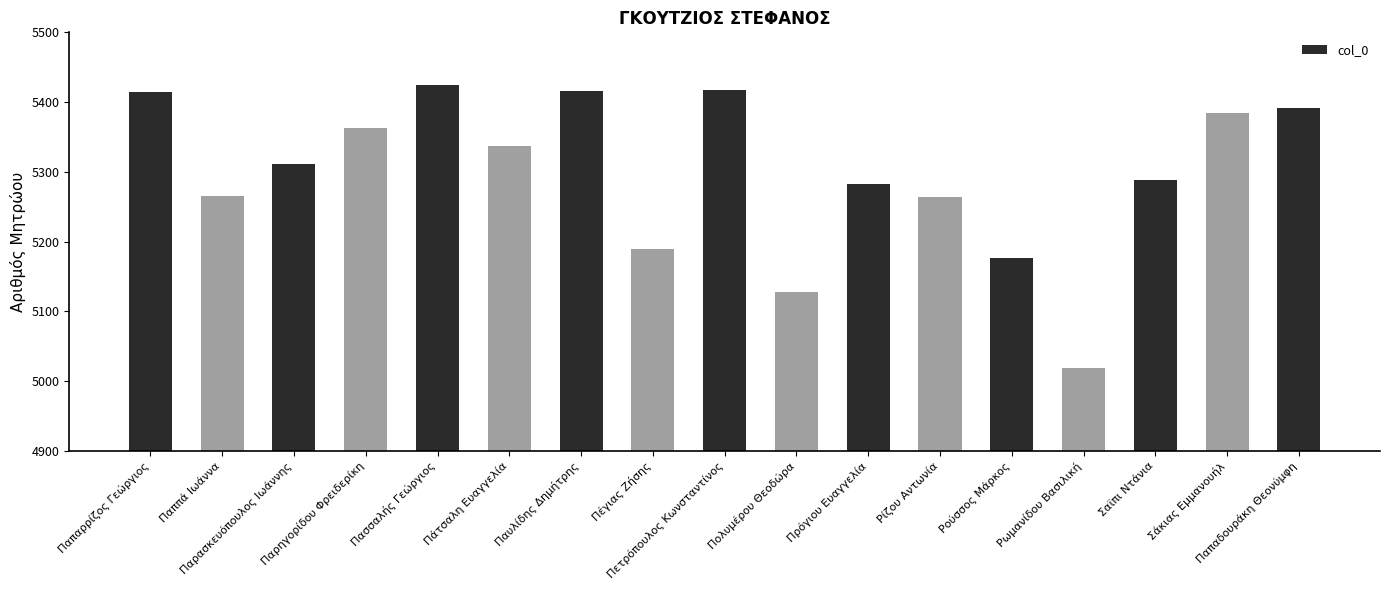

The chart shows a value of 2793 at Παρασκευόπουλος Ιωάννης. True or false?

False